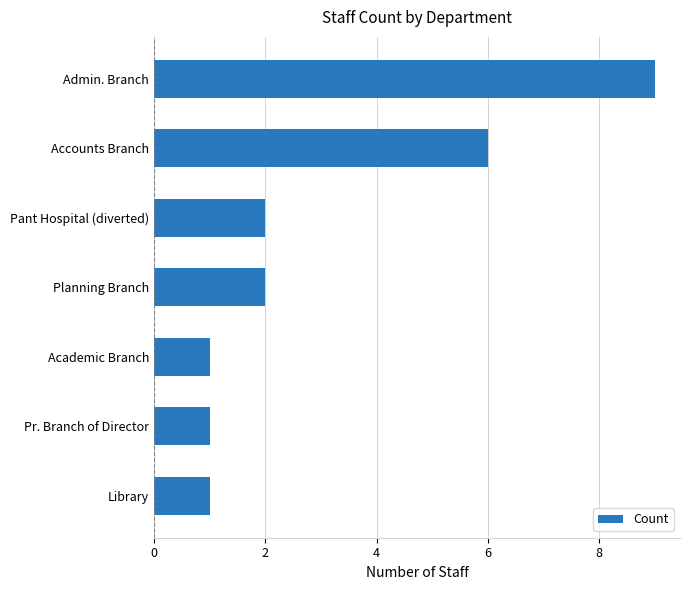

What is the change in value from Accounts Branch to Admin. Branch?

+3